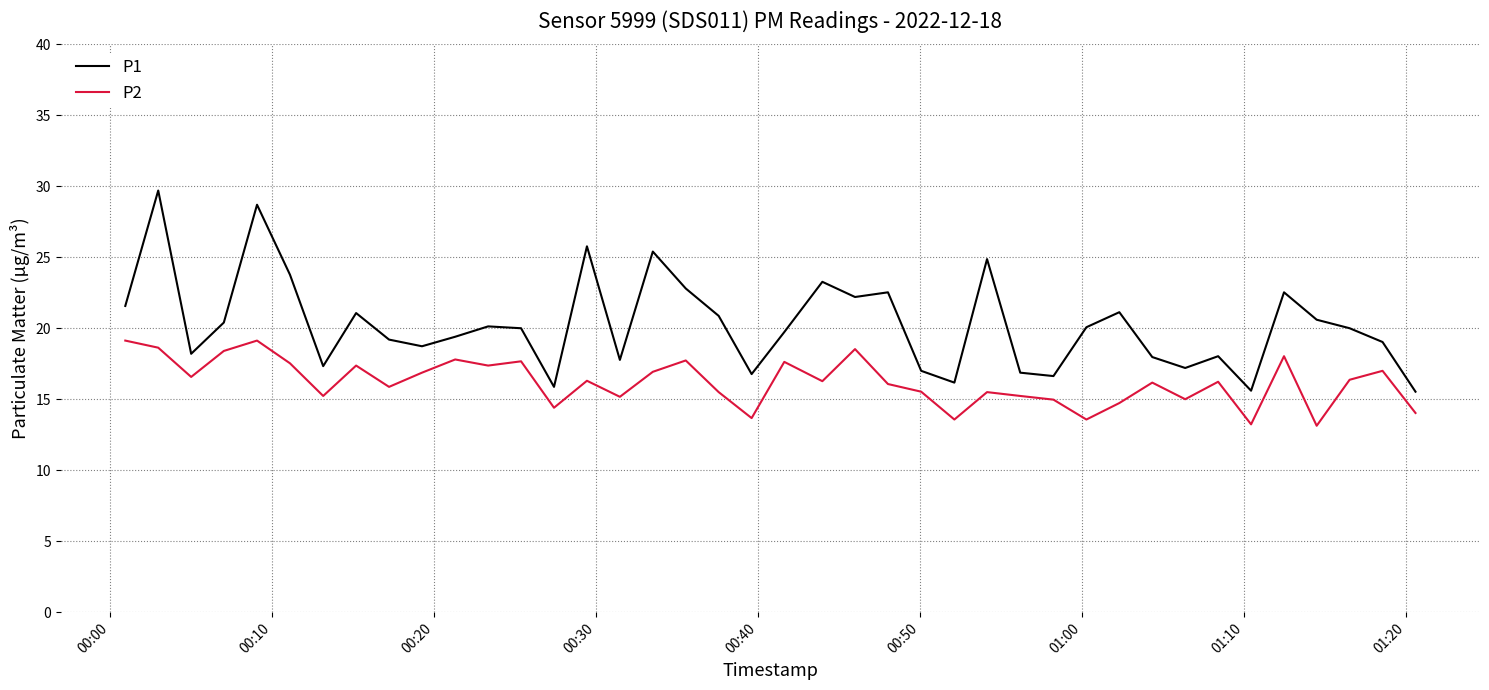

What are all the series names shown in the legend?

P1, P2